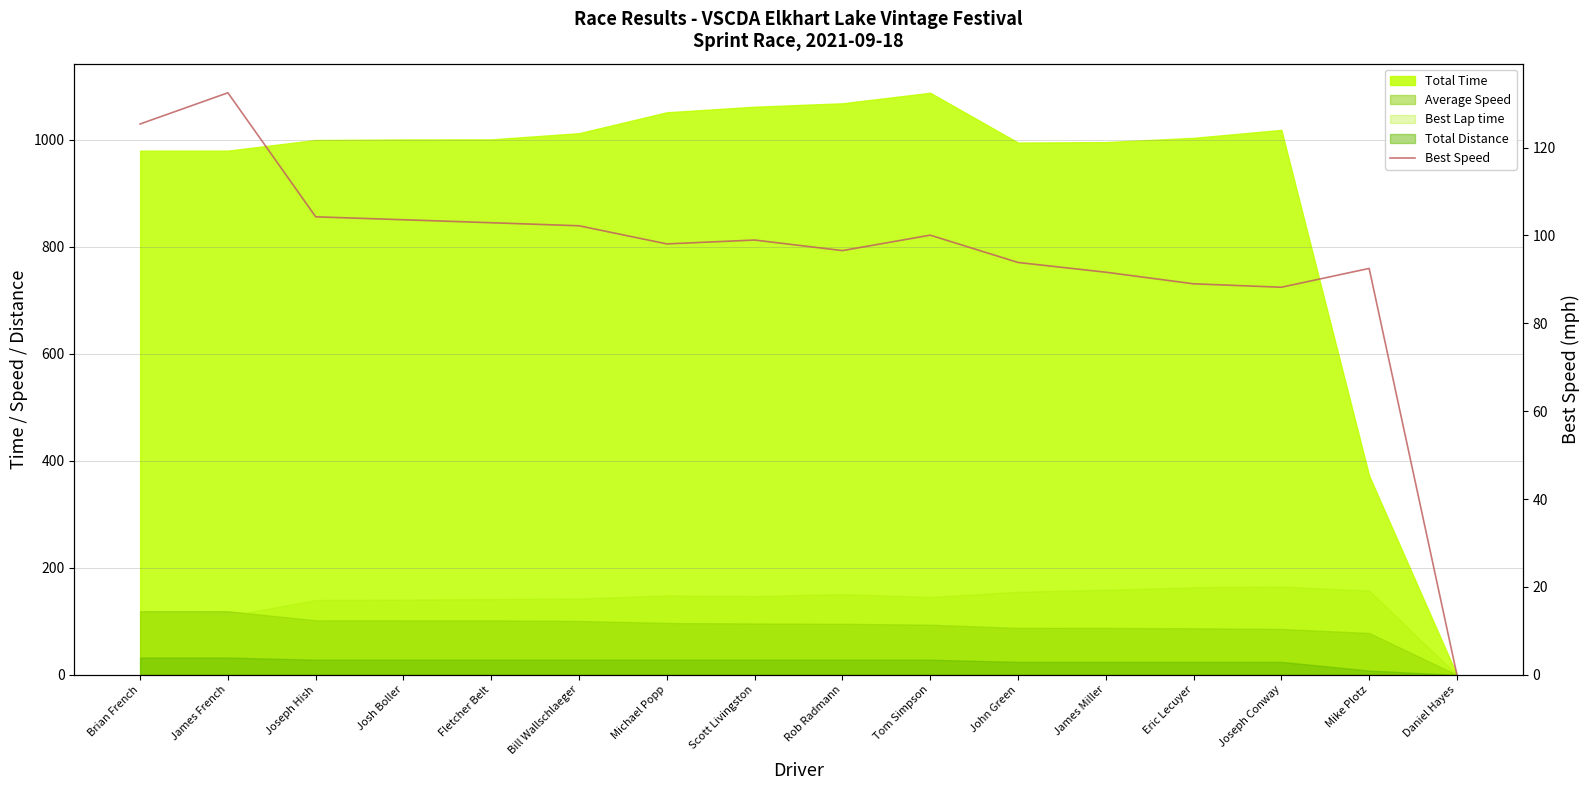

What is the label of the 9th point from the left?

Rob Radmann